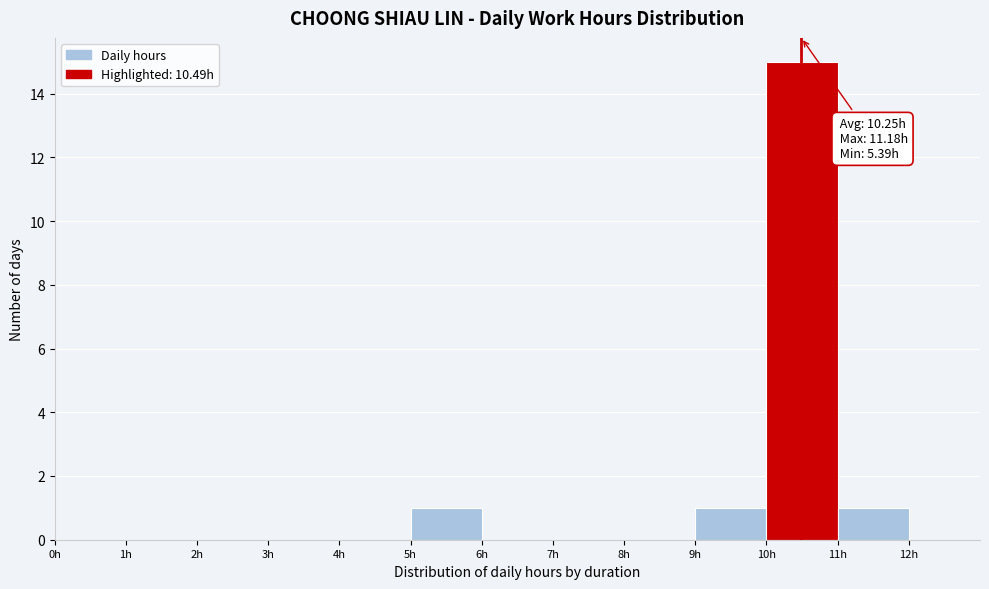

Which range on the x-axis has the tallest bar?

10 to 11